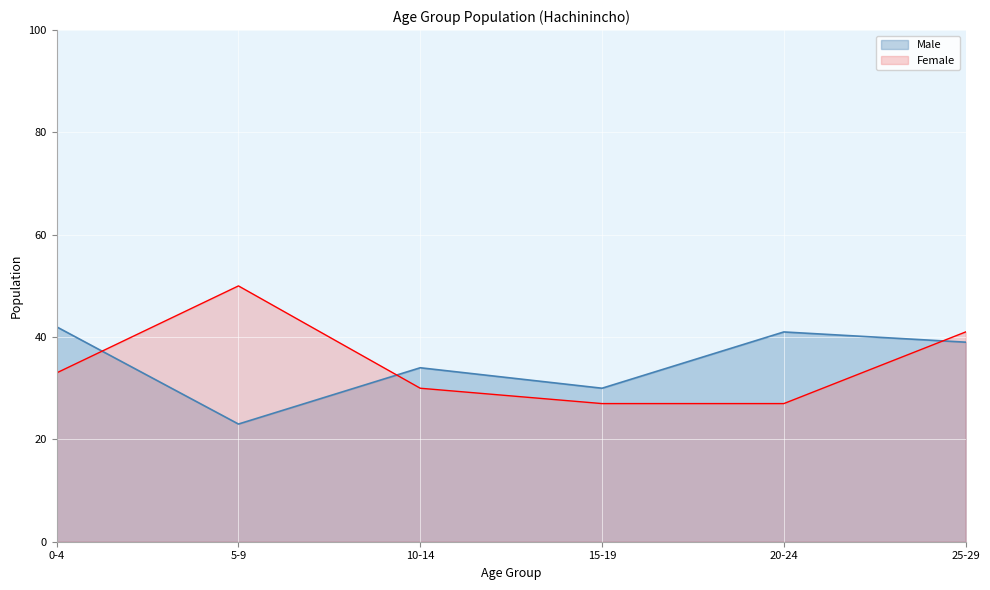

What is the difference between the maximum and second lowest values in the Female series?

23